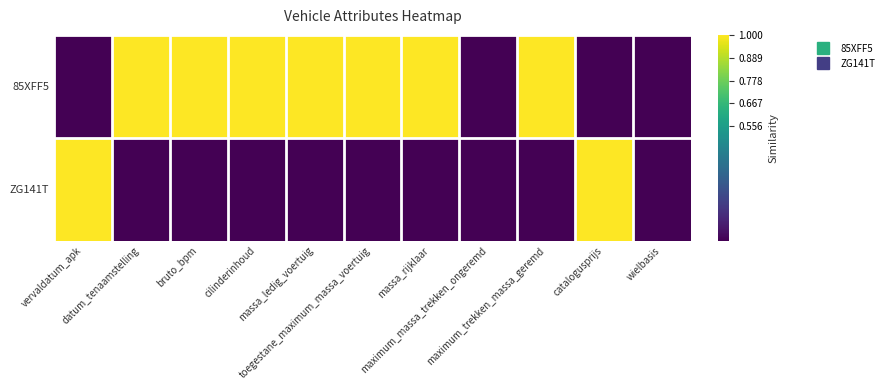

Which series changed the most between maximum_trekken_massa_geremd and catalogusprijs?

85XFF5